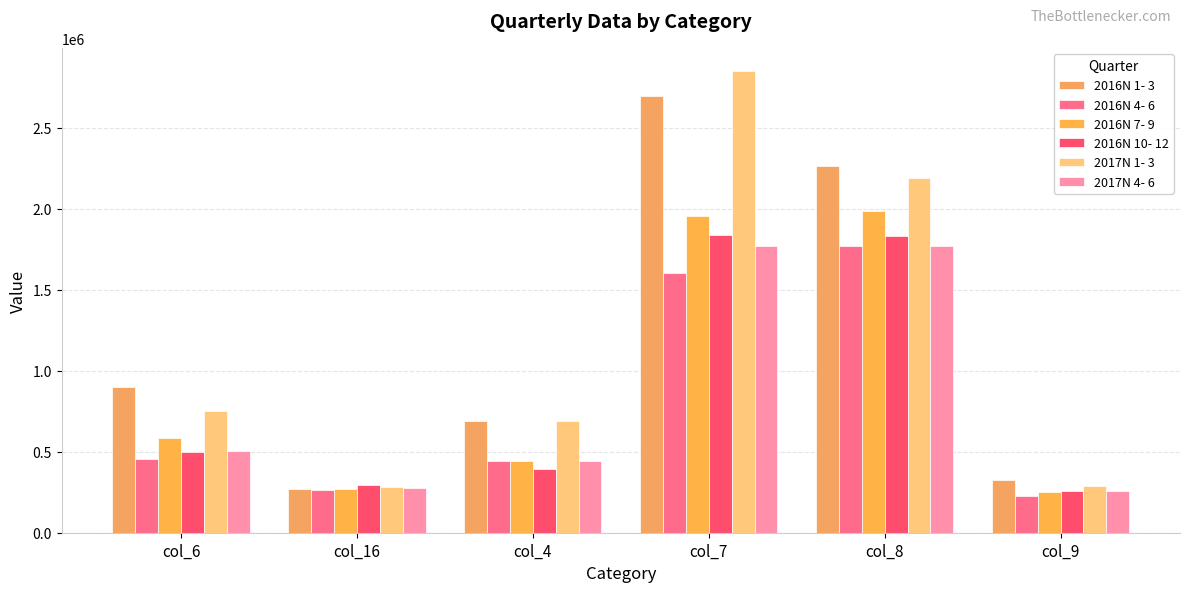

Between col_16 and col_9, which series saw the biggest shift?

2016N 1- 3